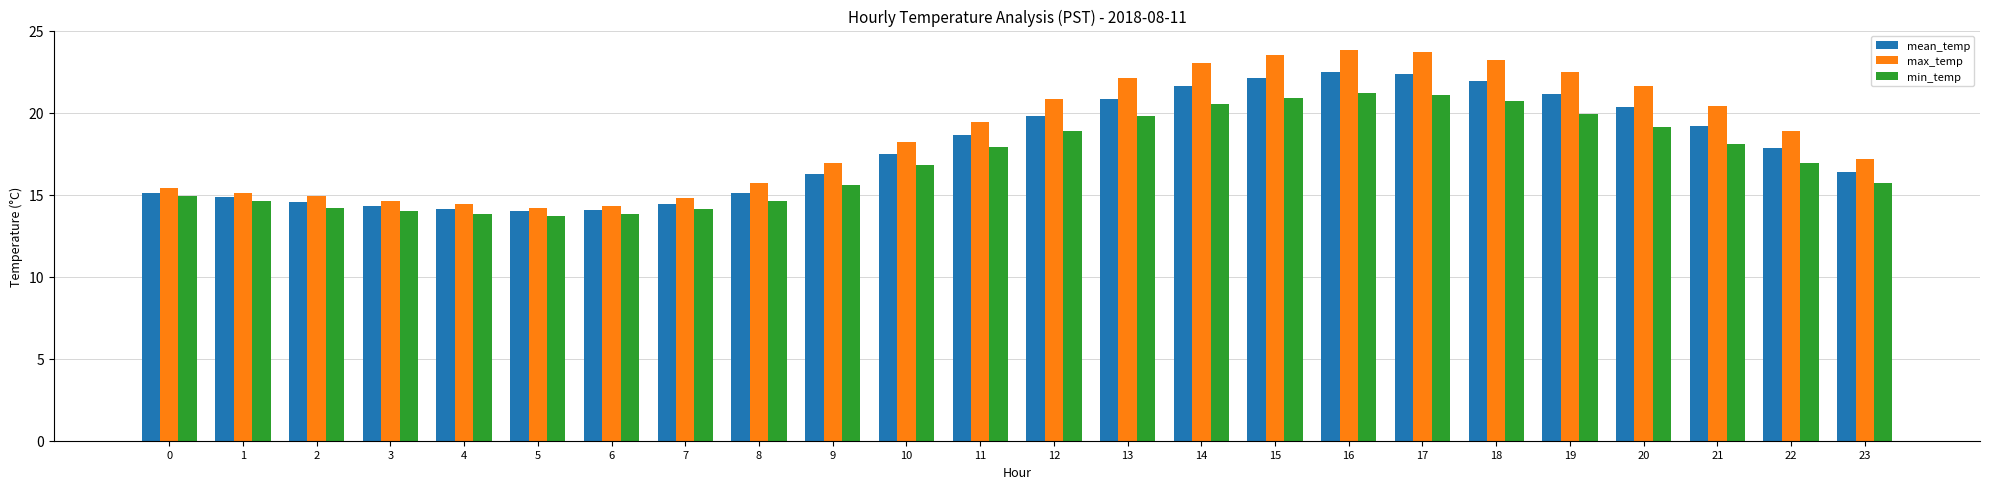

What is the sum of all min_temp values?

410.8